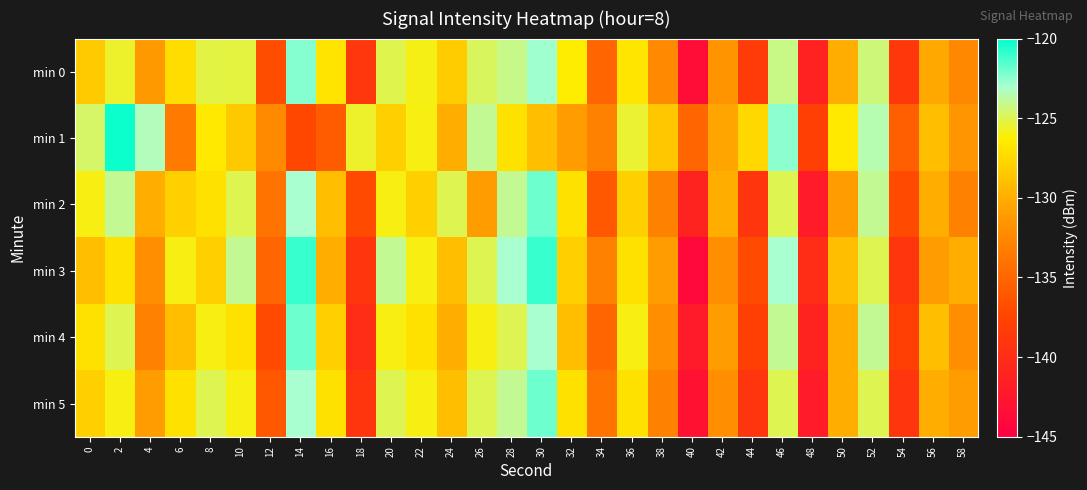

What is the spread (max minus min) of values at 12?

4.7